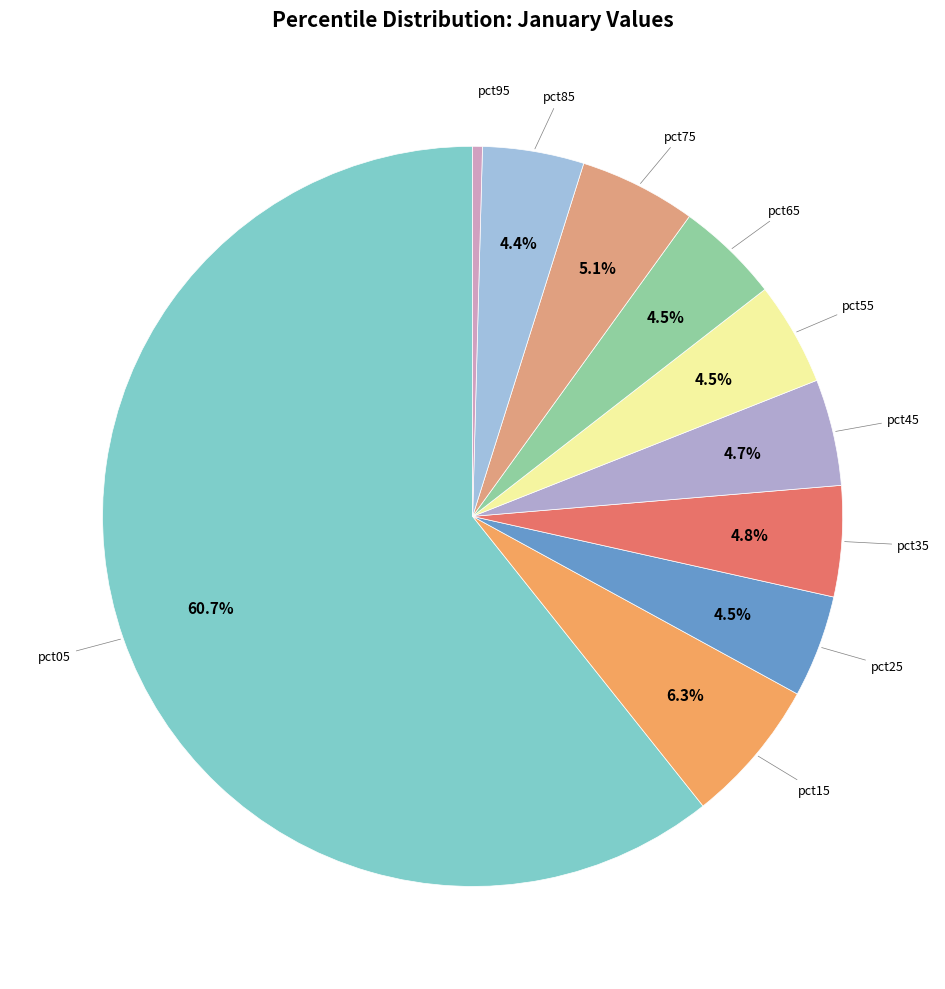

Which category has the smallest portion of the pie?

pct95